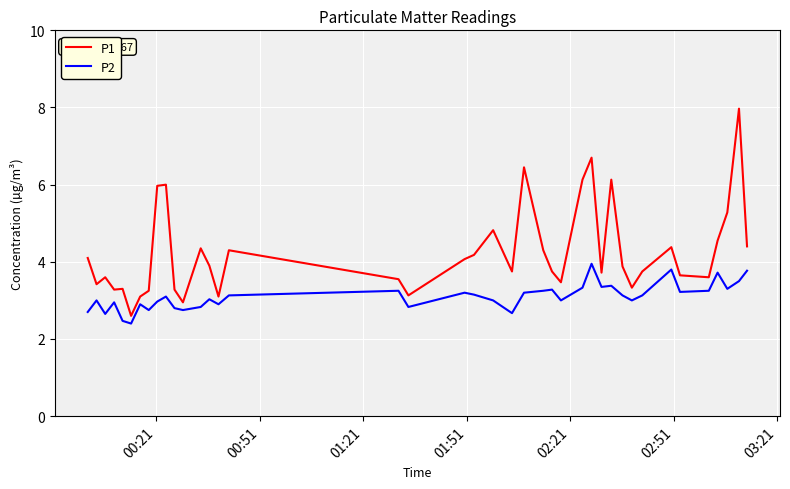

How many interior local peaks does the P2 series have?

12